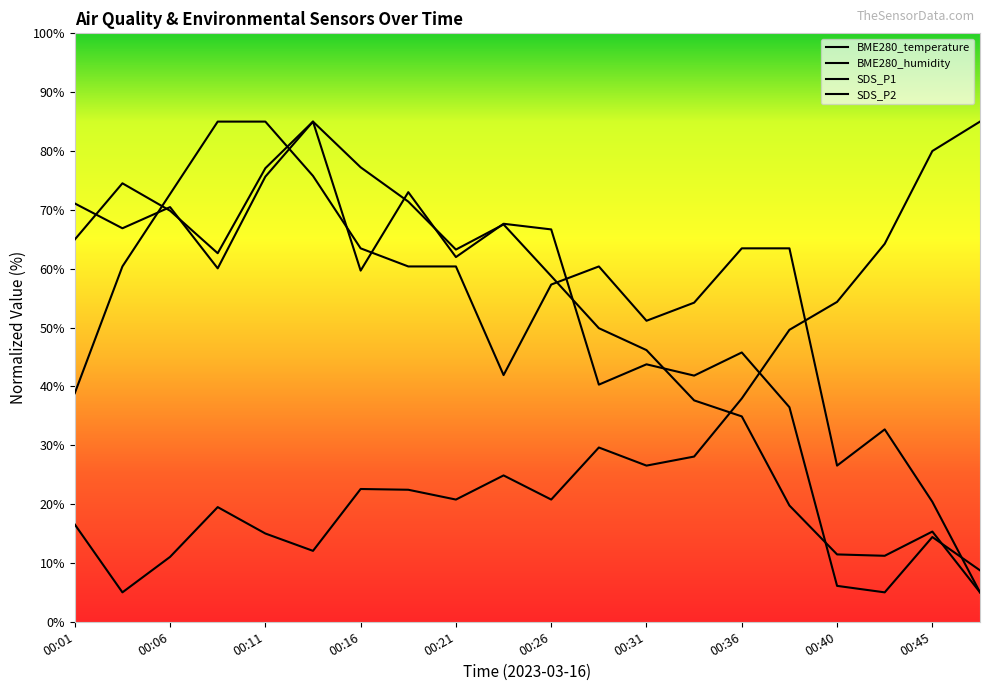

Rank the series at 00:38 from lowest to highest value.

SDS_P2, SDS_P1, BME280_humidity, BME280_temperature